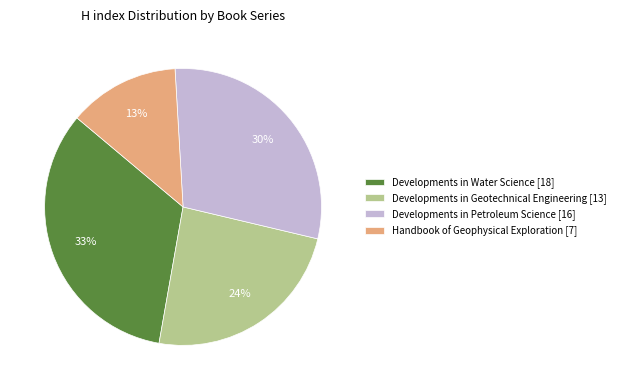

How many slices are in this pie chart?

4